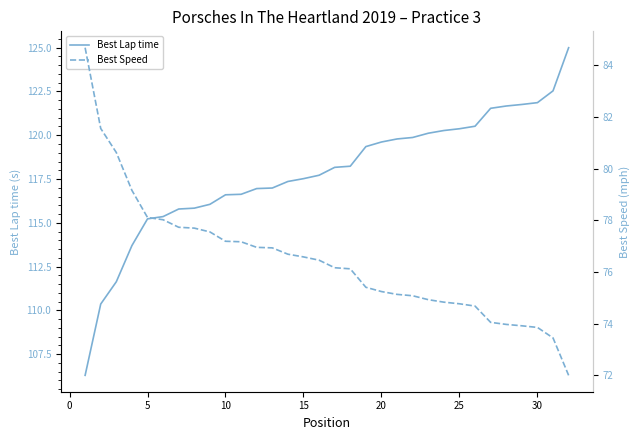

How many data points in Best Speed are less than 76?

14